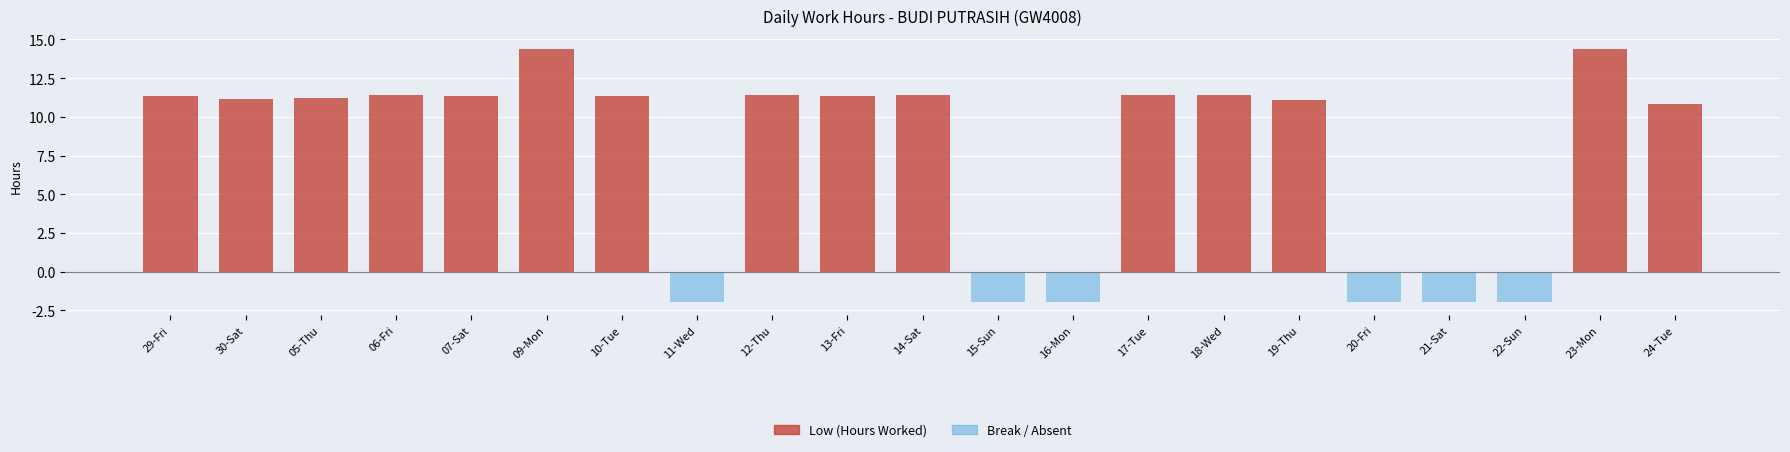

The Break / Absent series shows 0.0 at 29-Fri. True or false?

True